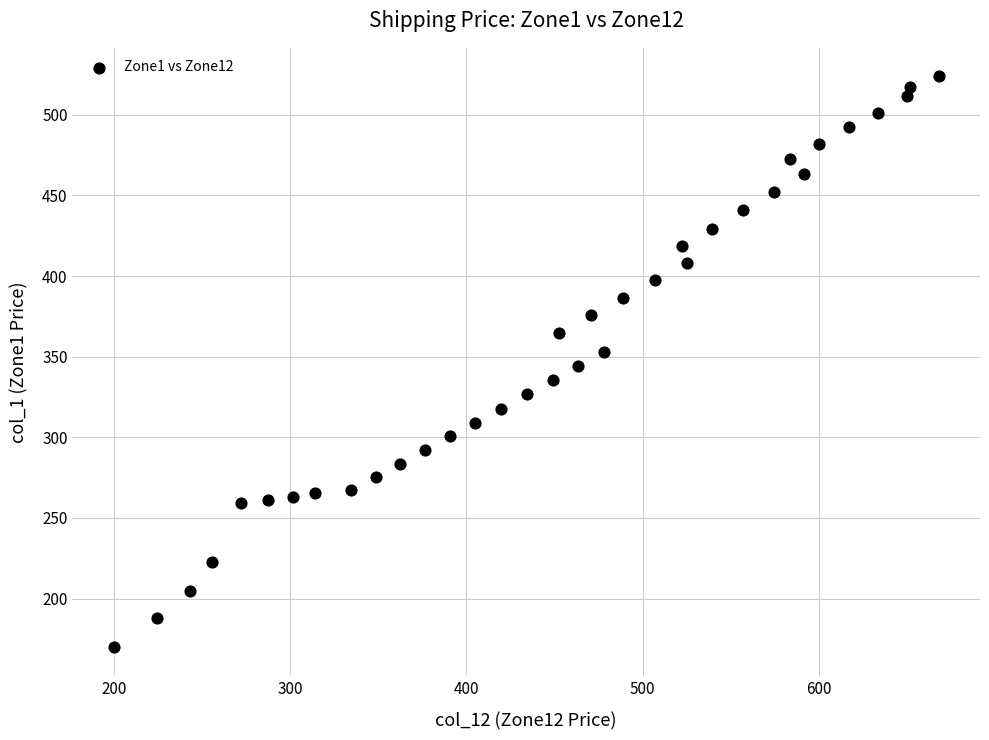

What is the range of X values (max minus min)?

468.1